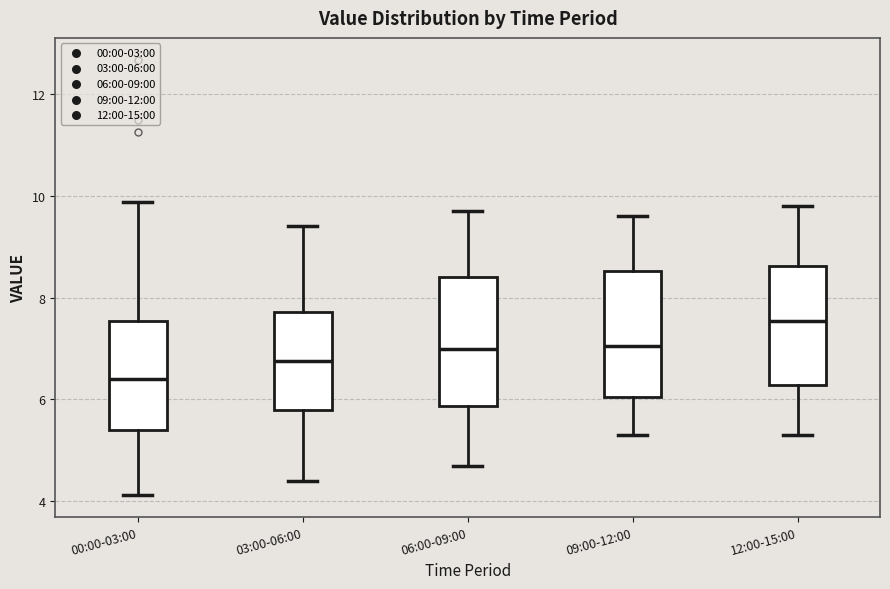

Reading left to right, read every box against the y-axis: the position of its median line, the range the box covers, and the ends of its whiskers. The values are not printed on the chart, so give them approximately, as read against the axis.

00:00-03:00: median 6.4, box 5.4 to 7.6, whiskers 4.2 to 9.8
03:00-06:00: median 6.8, box 5.8 to 7.8, whiskers 4.4 to 9.4
06:00-09:00: median 7.0, box 5.8 to 8.4, whiskers 4.8 to 9.8
09:00-12:00: median 7.0, box 6.0 to 8.6, whiskers 5.4 to 9.6
12:00-15:00: median 7.6, box 6.2 to 8.6, whiskers 5.4 to 9.8